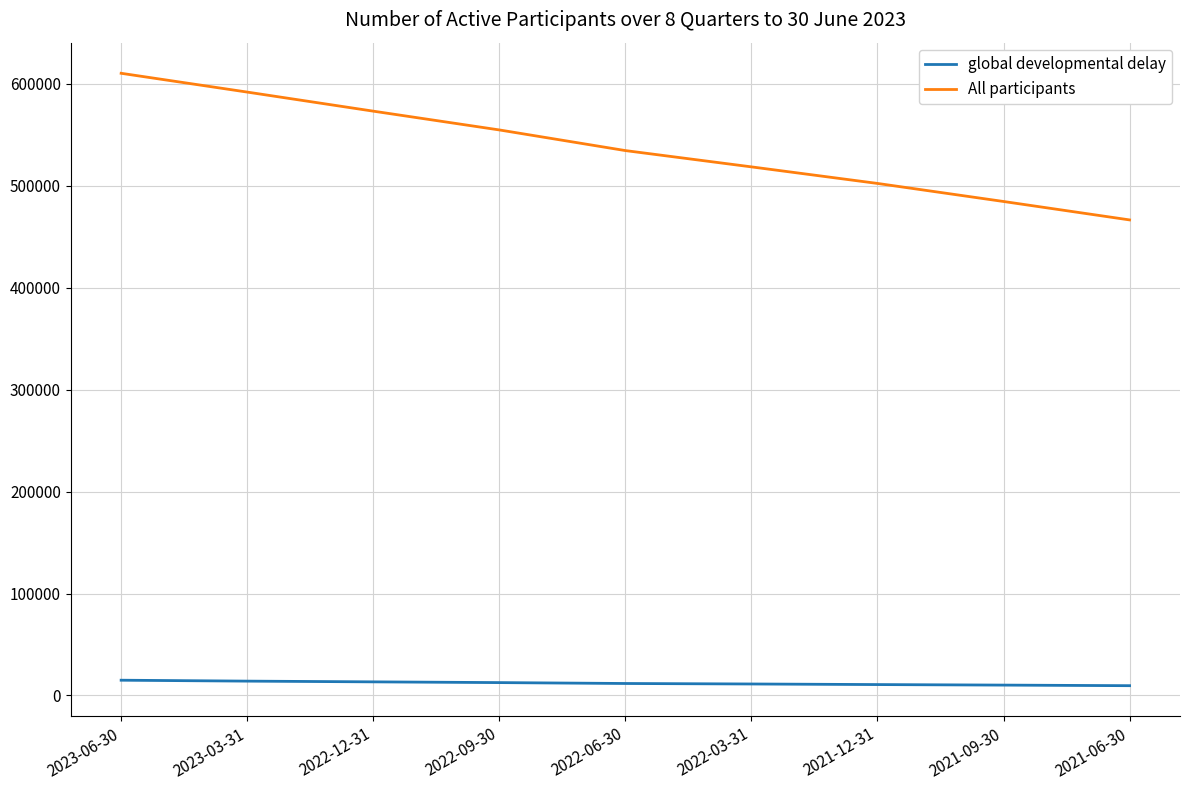

Between 2023-06-30 and 2021-06-30, which series saw the biggest shift?

All participants